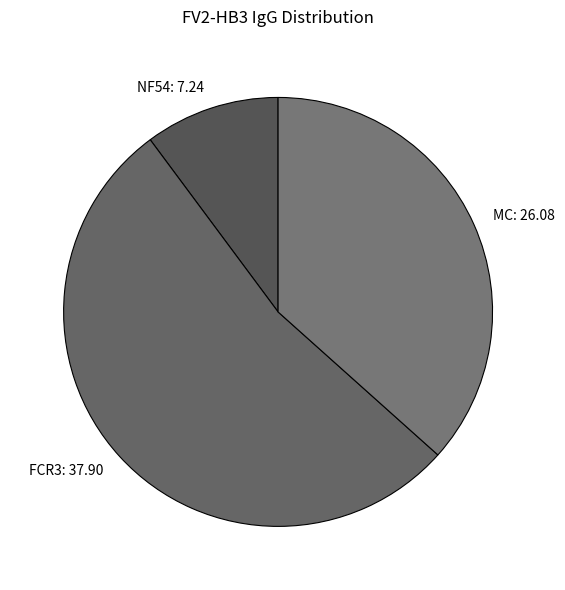

The NF54 slice represents 10% of the pie. True or false?

True